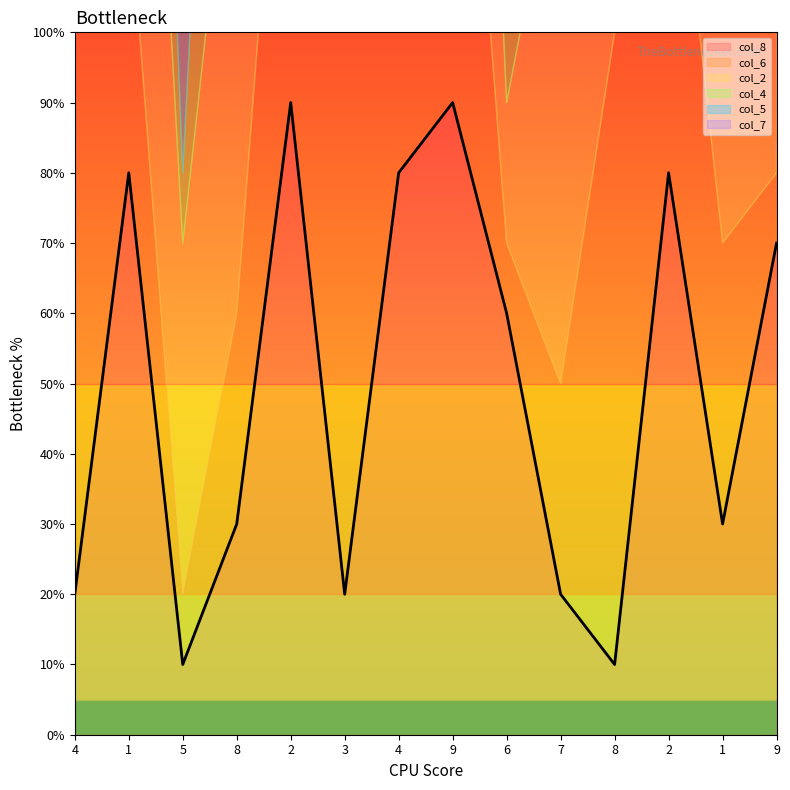

Is it true that col_8 equals 14 at 4?

False